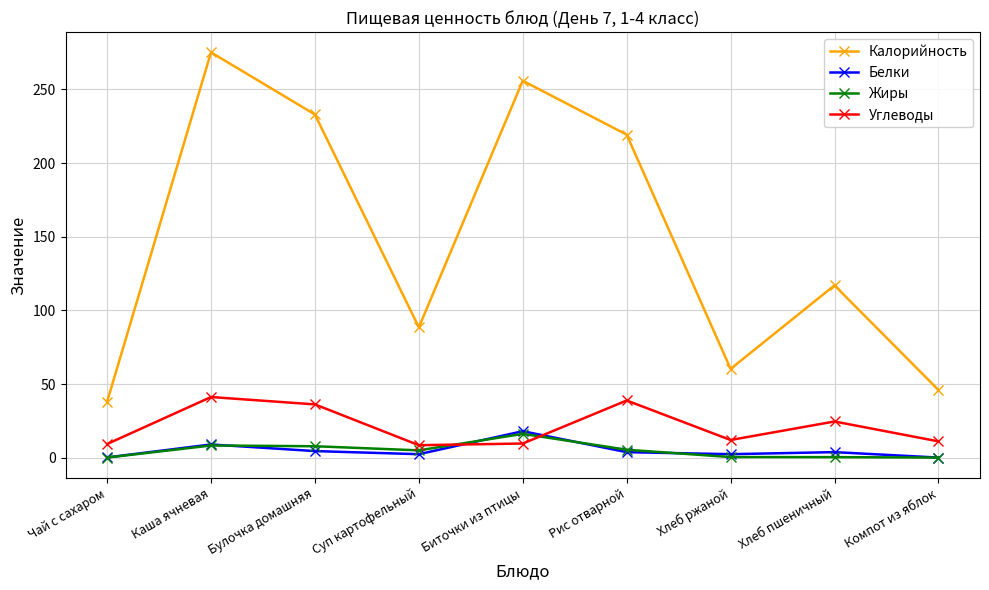

What is the total value across all series at Суп картофельный?

104.4